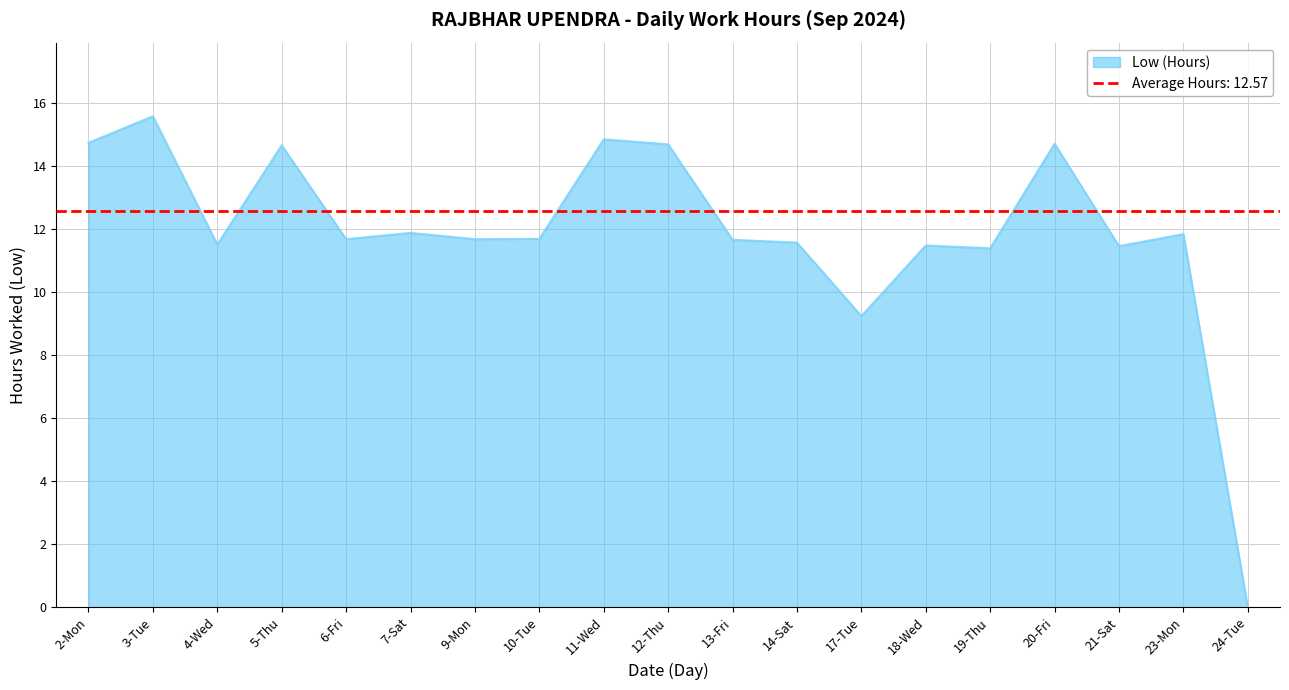

Is it true that the value at 23-Mon is 11.8?

True